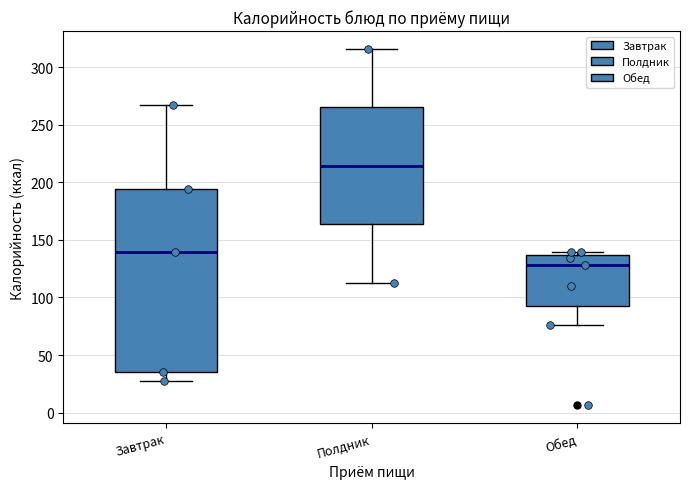

Comparing the boxes themselves (not the whiskers), which one is the tallest?

Завтрак